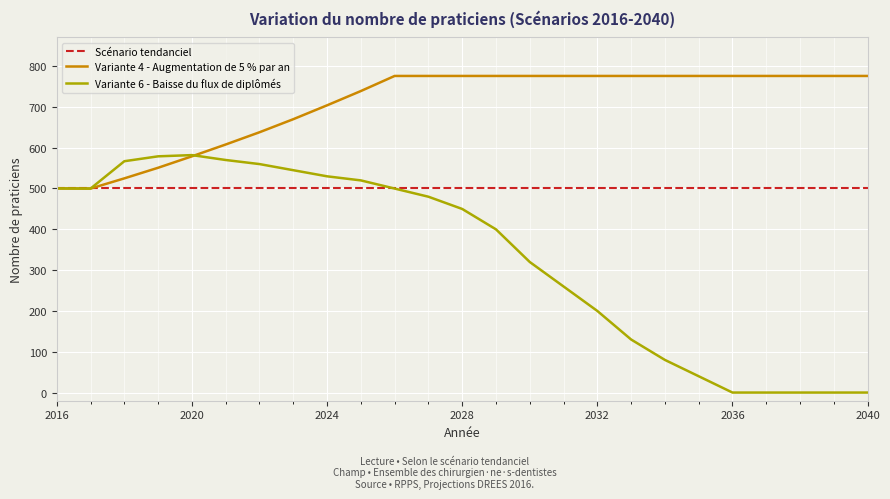

Which series has the largest total across all categories?

Variante 4 - Augmentation de 5 % par an